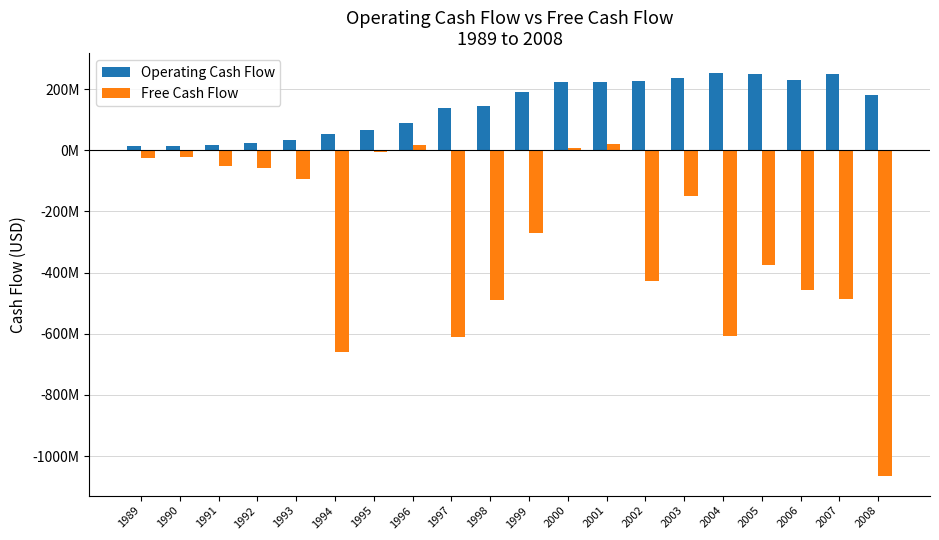

Does the chart contain any negative values?

Yes